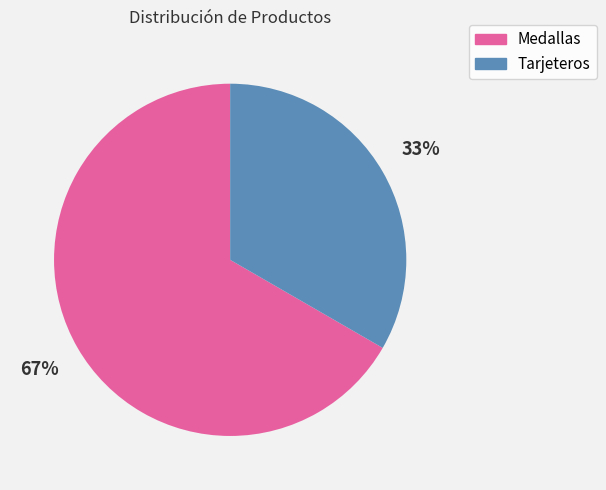

True or false: Tarjeteros accounts for 33% of the total.

True